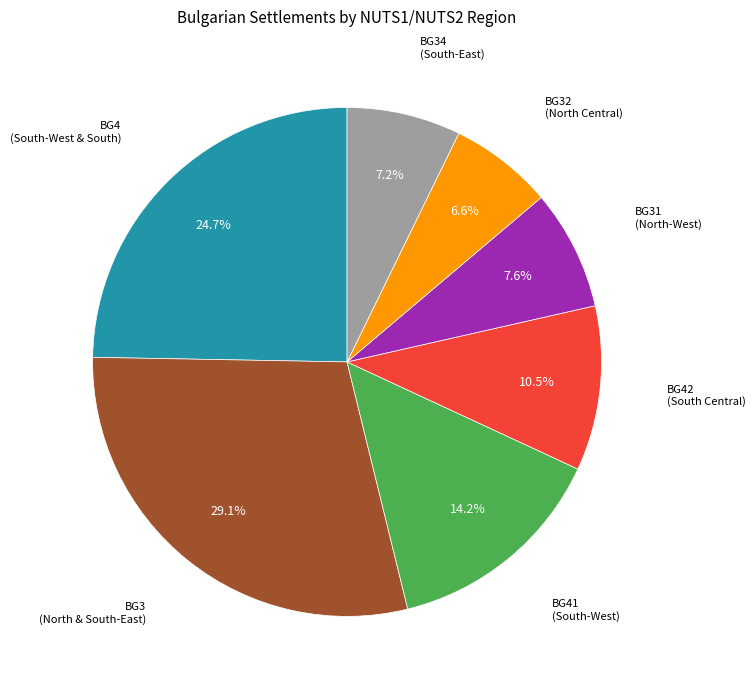

Is there any slice that represents more than half of the pie?

No